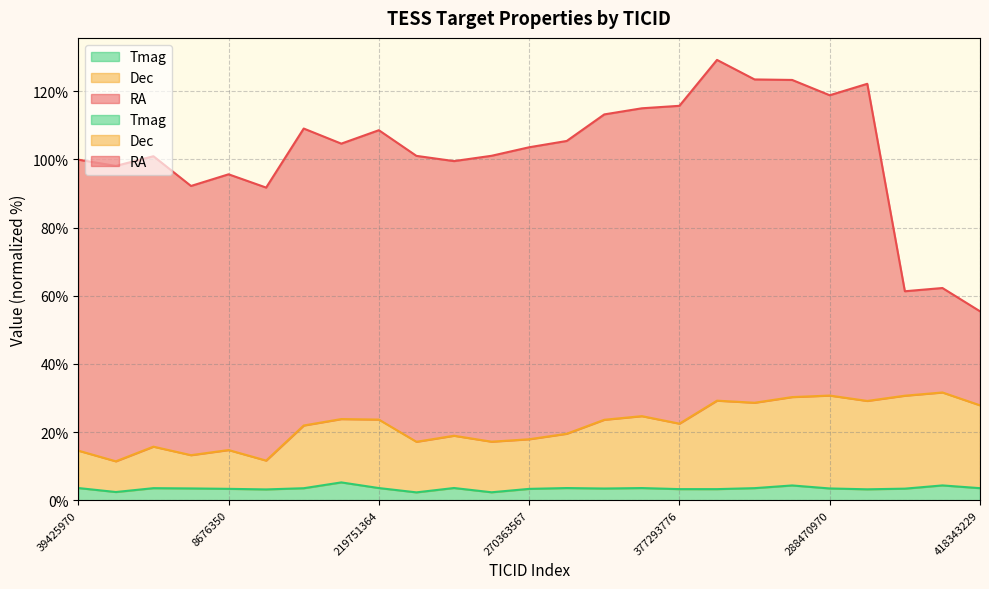

How many series are shown in this chart?

2